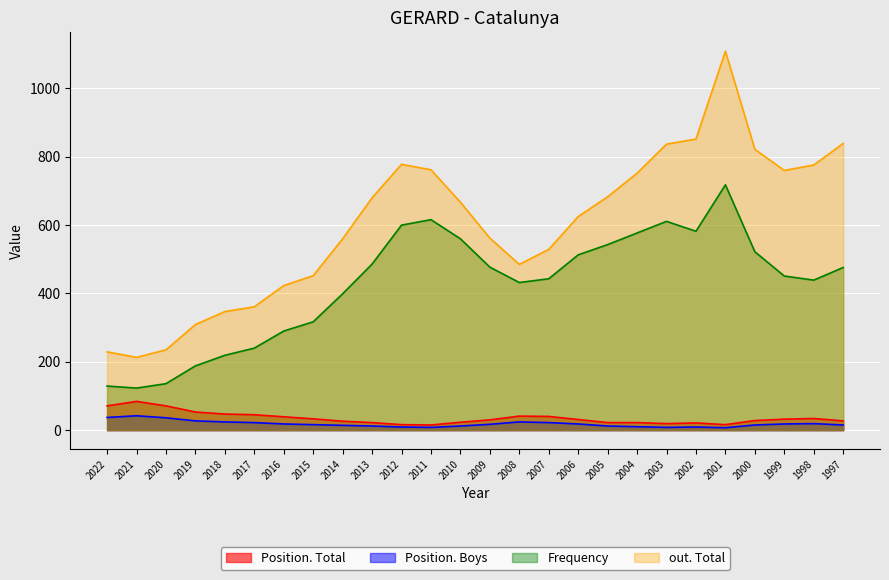

Which has a higher value, 2015 or 2013?

2015